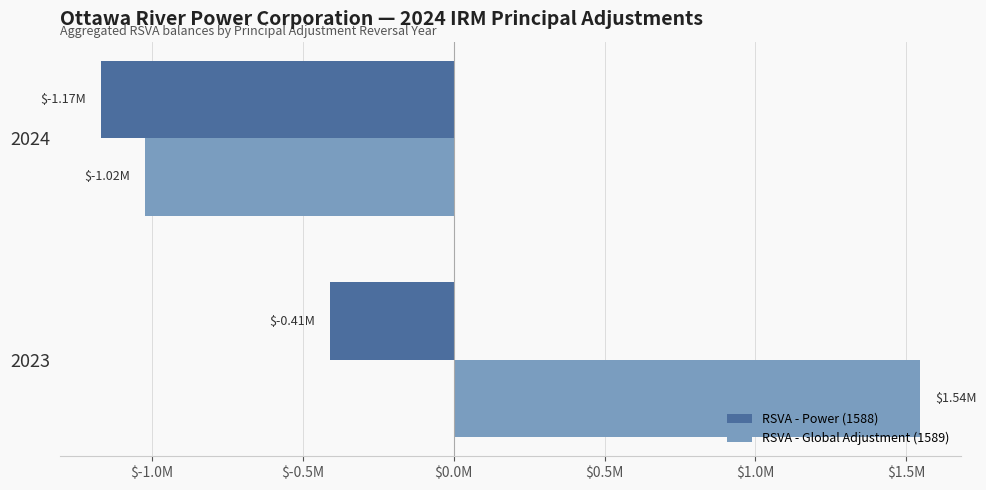

What are all the series names shown in the legend?

RSVA - Power (1588), RSVA - Global Adjustment (1589)